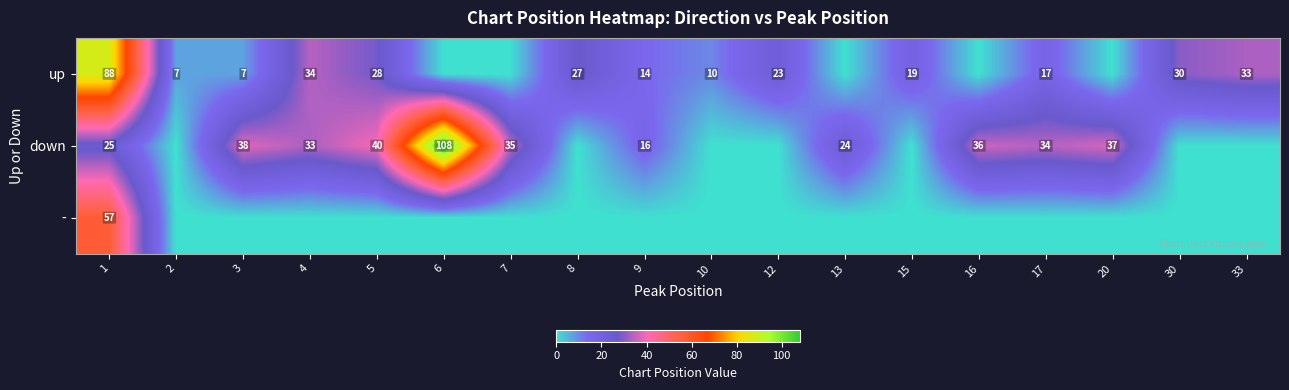

The down series shows 23 at 20. True or false?

False